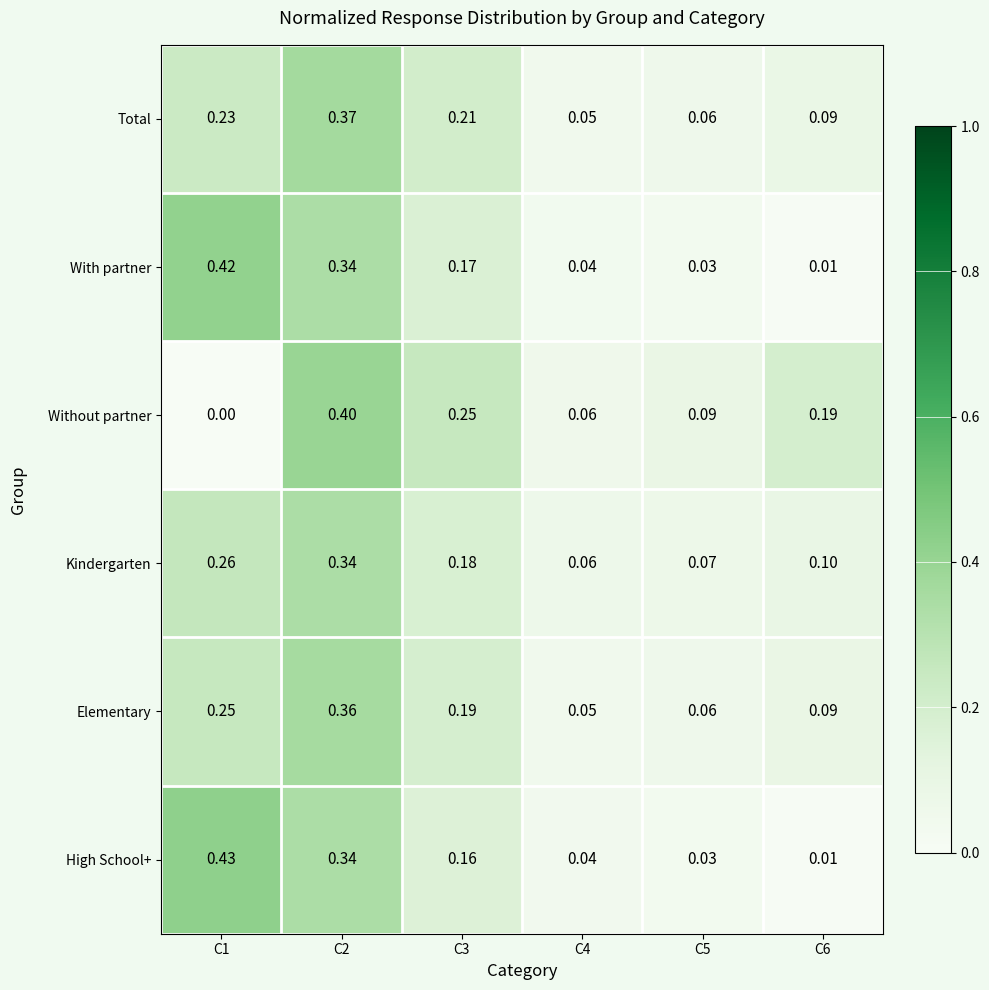

Which series has the widest spread of values?

High School+